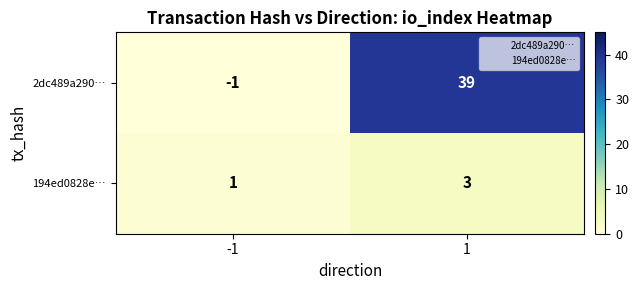

The value of 2dc489a290… at -1 is -1. True or false?

True